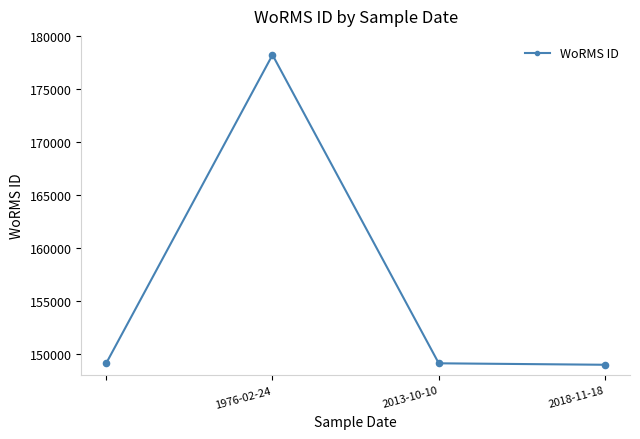

What is the sum of all values?

625444